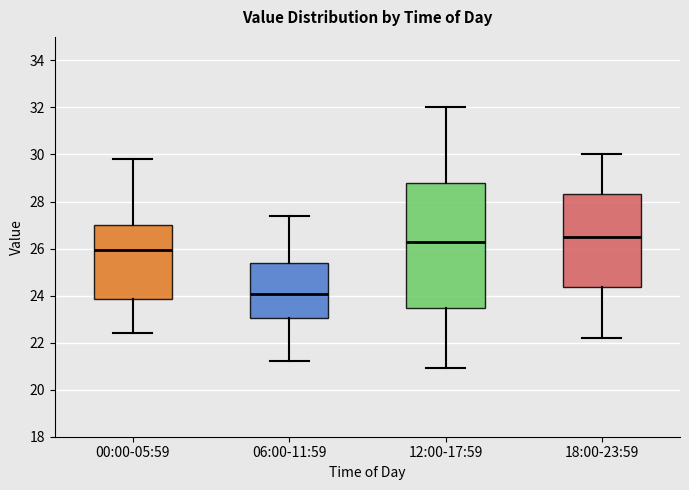

Comparing the boxes themselves (not the whiskers), which one is the tallest?

12:00-17:59